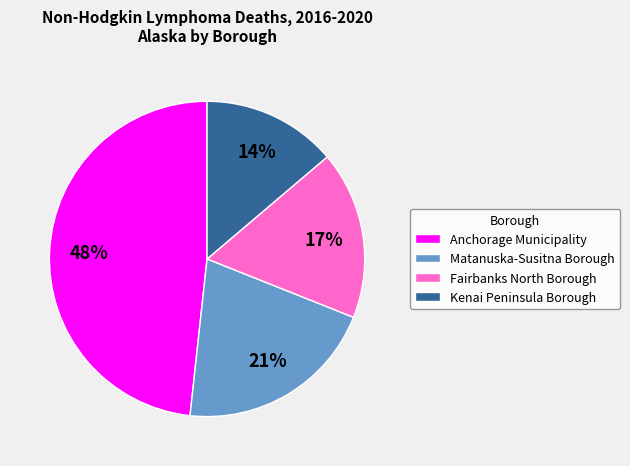

Is the sum of Matanuska-Susitna Borough and Fairbanks North Borough greater than half?

No